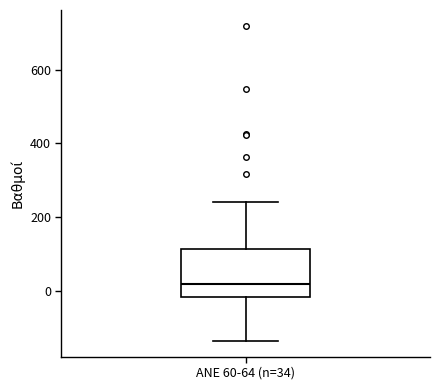

Where is the lower edge of the box for ANE 60-64 (n=34) on the y-axis? The values are not printed on the chart, so give them approximately, as read against the axis.

-20